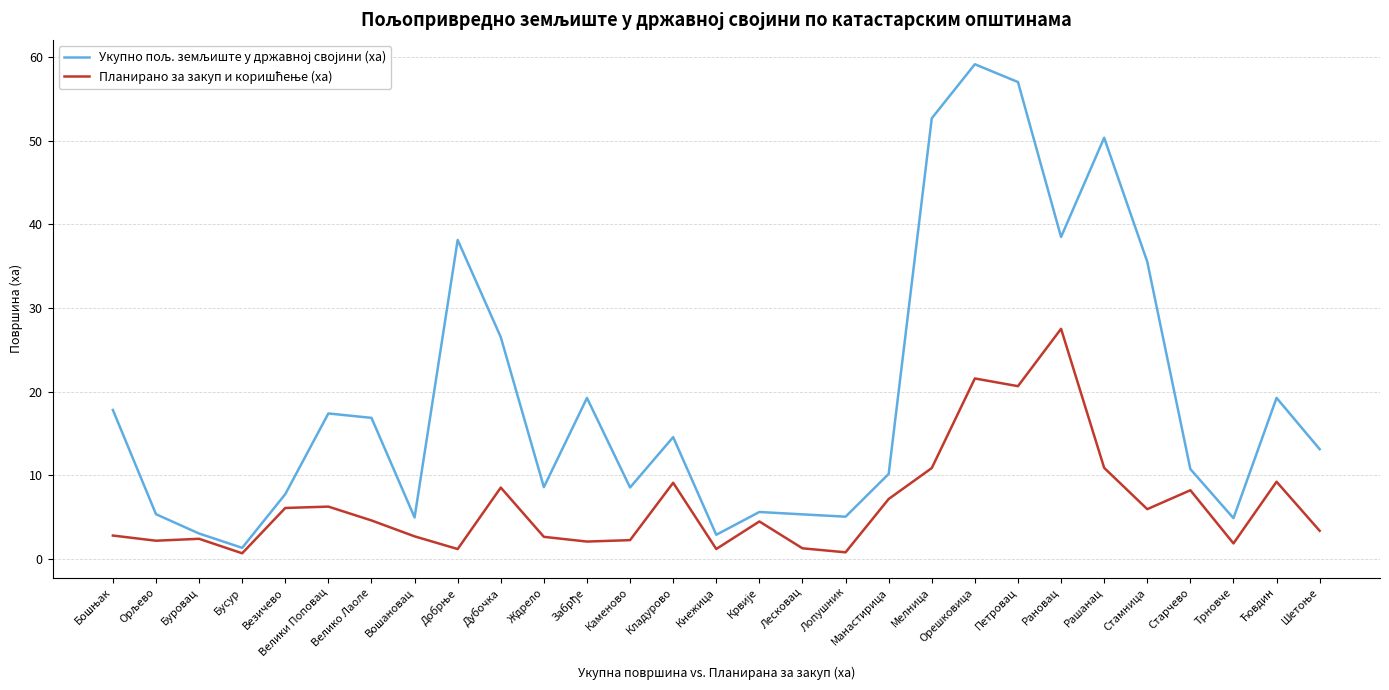

At which category is the sum across all series the highest?

Орешковица